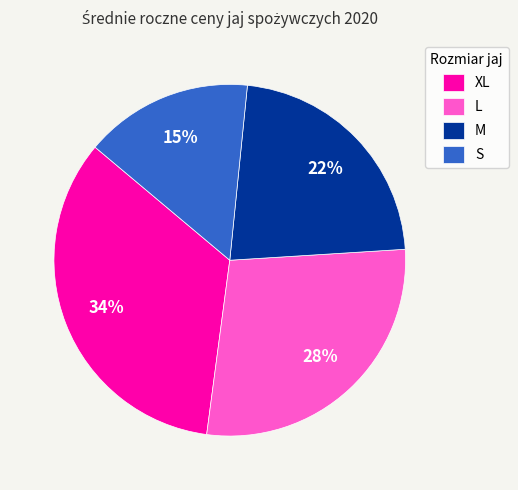

To the nearest percent, what is the average slice percentage?

25%